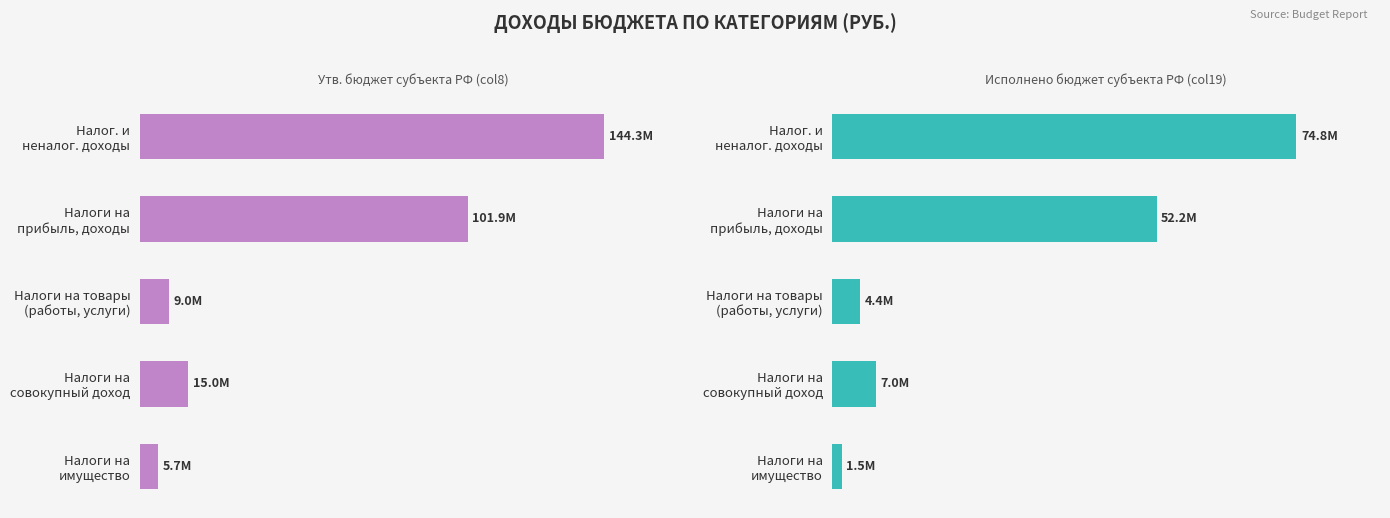

Which series has the largest total across all categories?

Утв. бюджет субъекта РФ (col8)